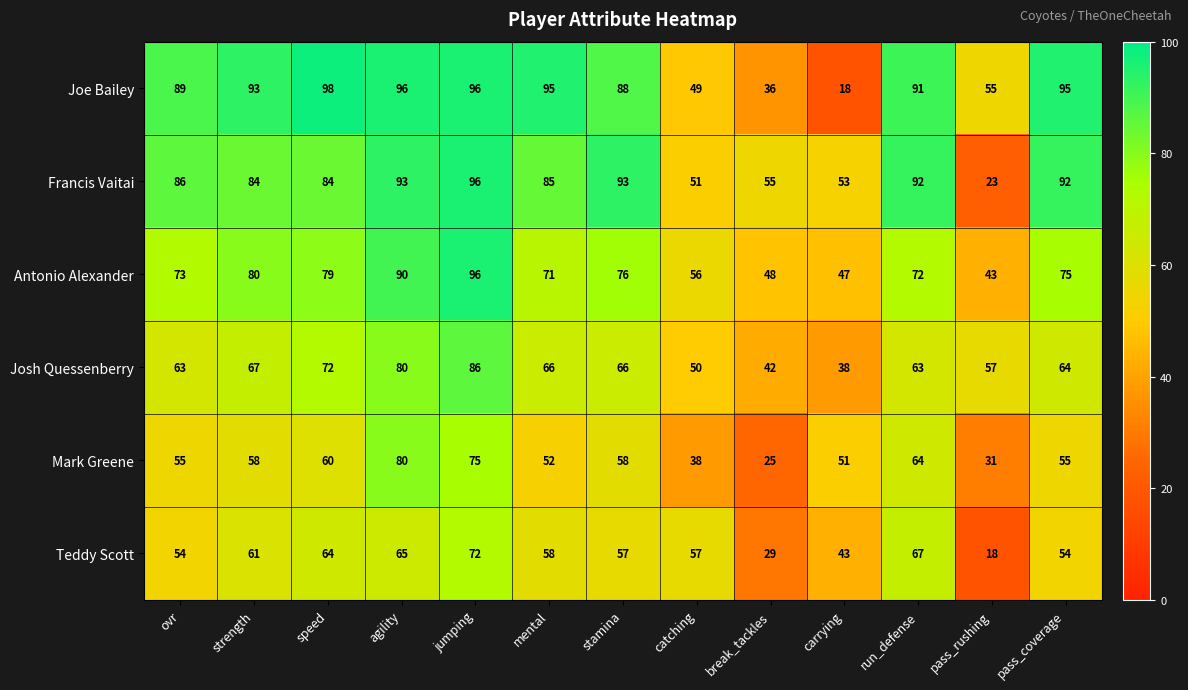

Is it true that Antonio Alexander equals 47 at carrying?

True